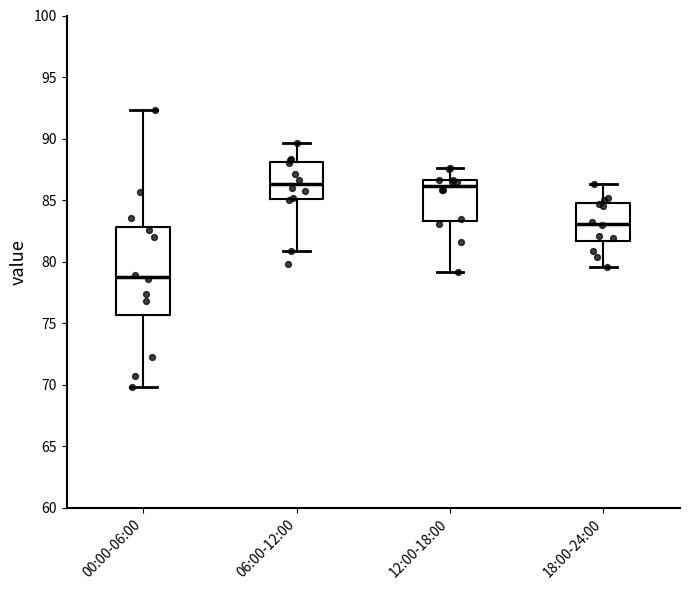

Where is the lower edge of the box for 00:00-06:00 on the y-axis? The values are not printed on the chart, so give them approximately, as read against the axis.

75.5